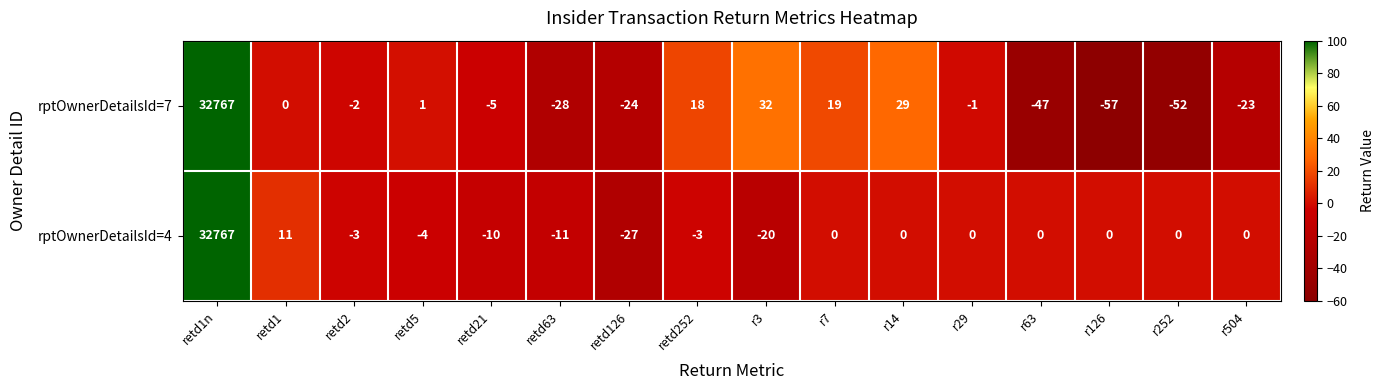

At which category does the chart reach its minimum across all series?

r126